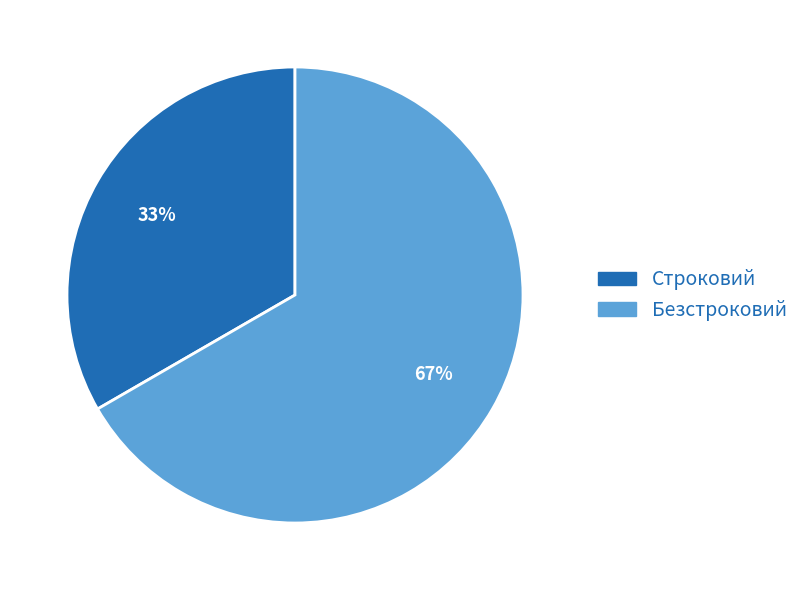

Rank the categories by value from highest to lowest.

Безстроковий, Строковий